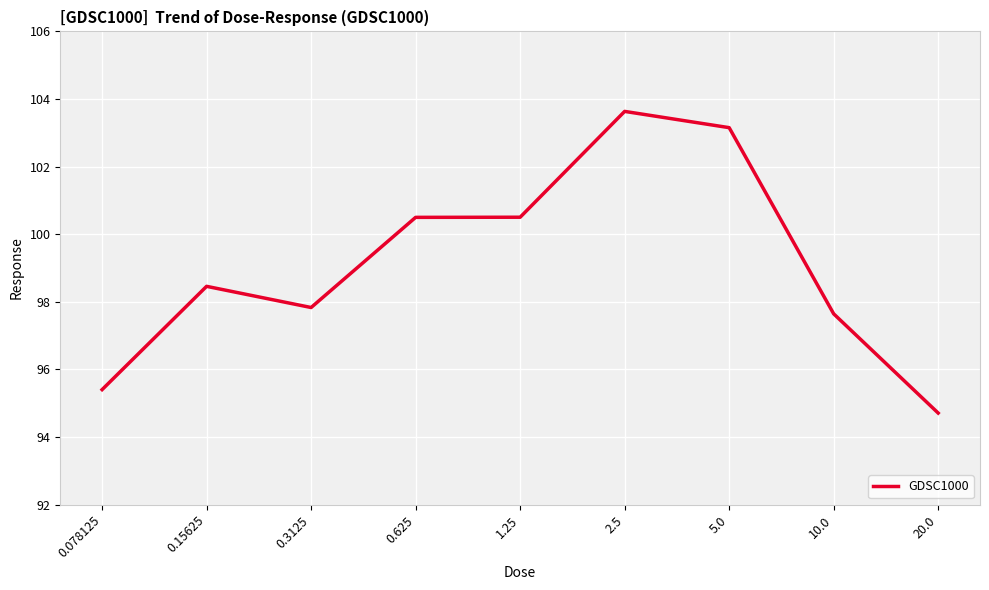

What is the difference between the maximum and minimum values?

8.9